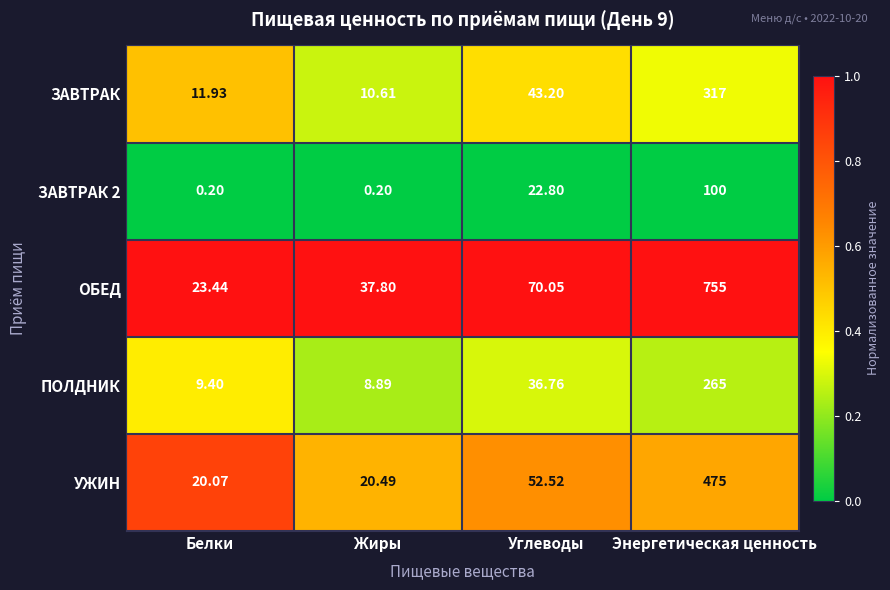

Which series changed the most between Углеводы and Энергетическая ценность?

ОБЕД